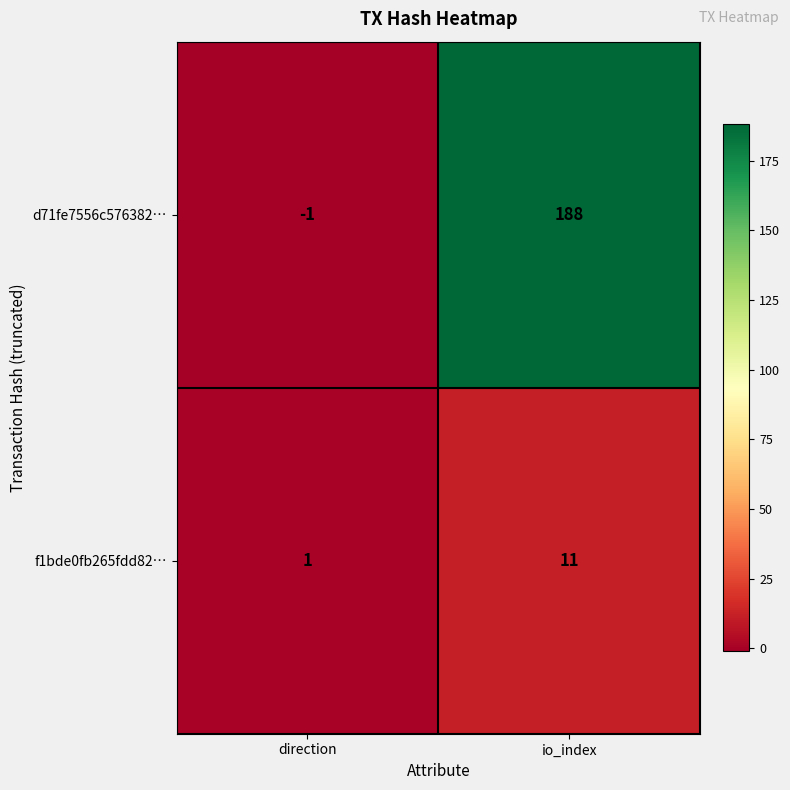

What value does the d71fe7556c576382… series have at io_index, to the nearest 50?

200